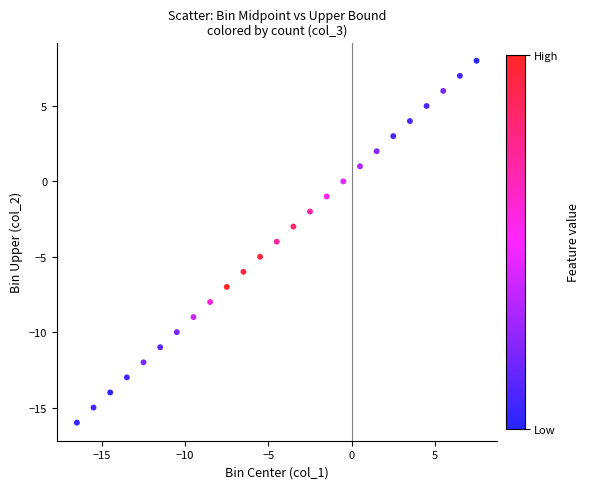

What is the range of Y values (max minus min)?

24